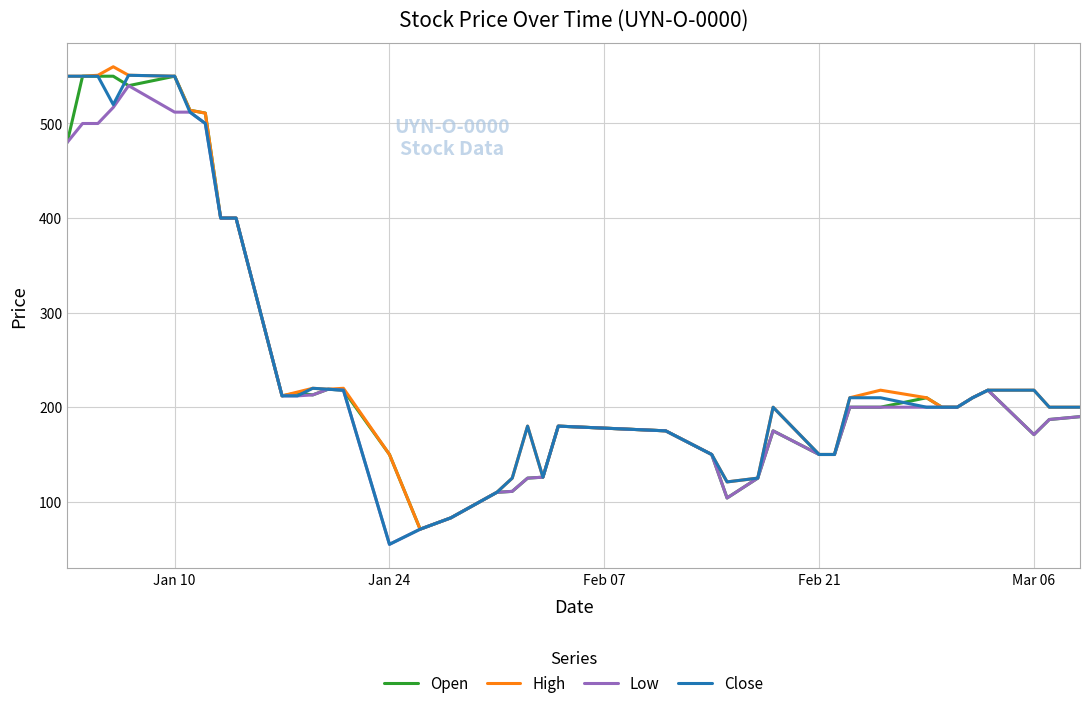

Which series has the largest range (max minus min)?

Close